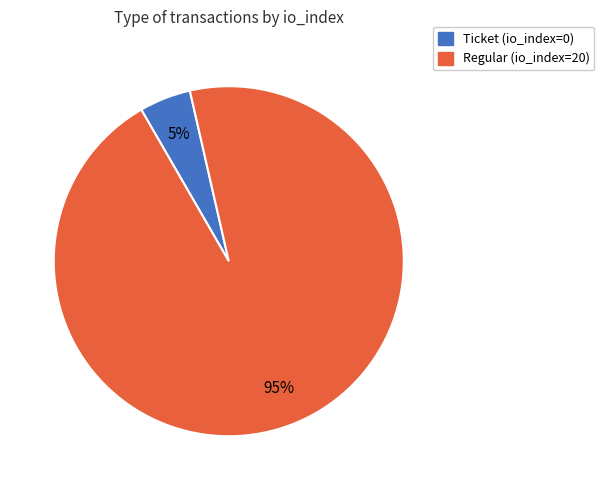

To the nearest percent, what is the difference between the largest and smallest slice percentages?

90%